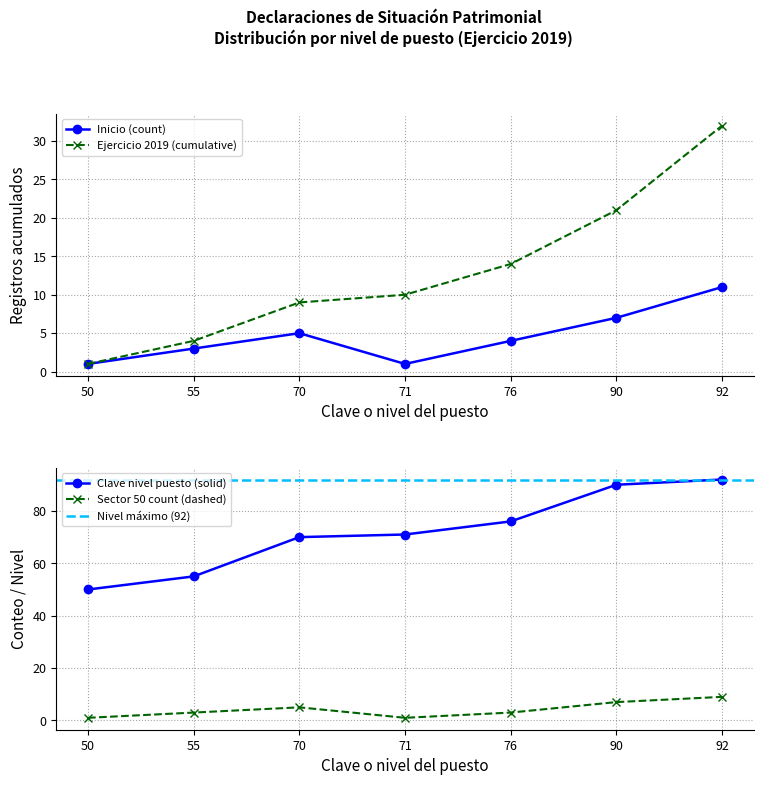

The value of Ejercicio 2019 (cumulative) at 50 is 2. True or false?

False